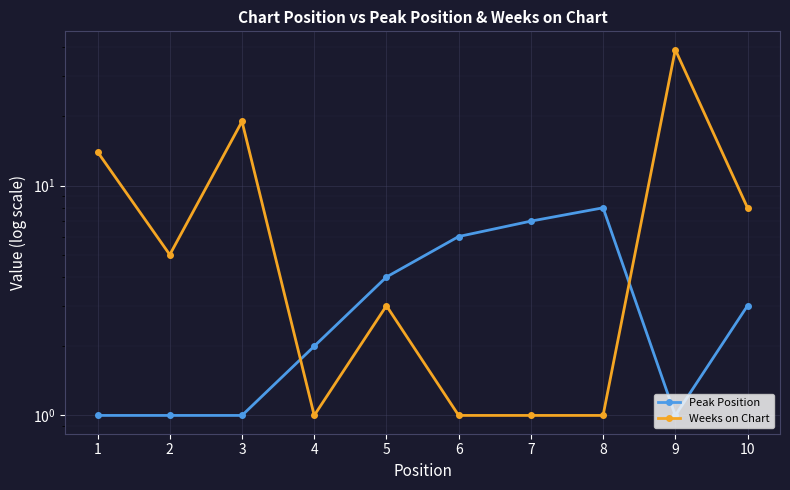

What is the maximum value shown in the chart?

39